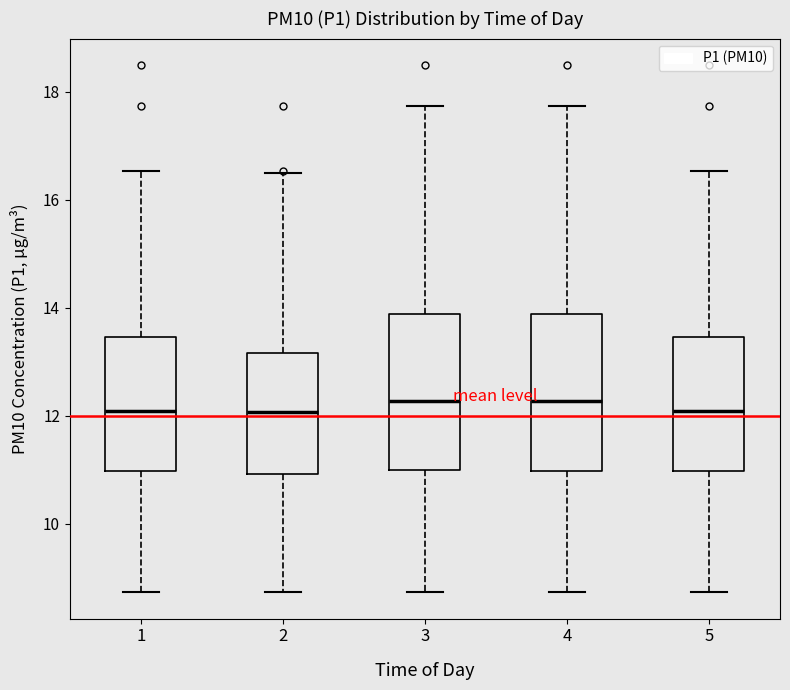

Reading left to right, read every box against the y-axis: the position of its median line, the range the box covers, and the ends of its whiskers. The values are not printed on the chart, so give them approximately, as read against the axis.

1: median 12.0, box 11.0 to 13.4, whiskers 8.8 to 16.6
2: median 12.0, box 11.0 to 13.2, whiskers 8.8 to 16.6
3: median 12.2, box 11.0 to 13.8, whiskers 8.8 to 17.8
4: median 12.2, box 11.0 to 13.8, whiskers 8.8 to 17.8
5: median 12.0, box 11.0 to 13.4, whiskers 8.8 to 16.6